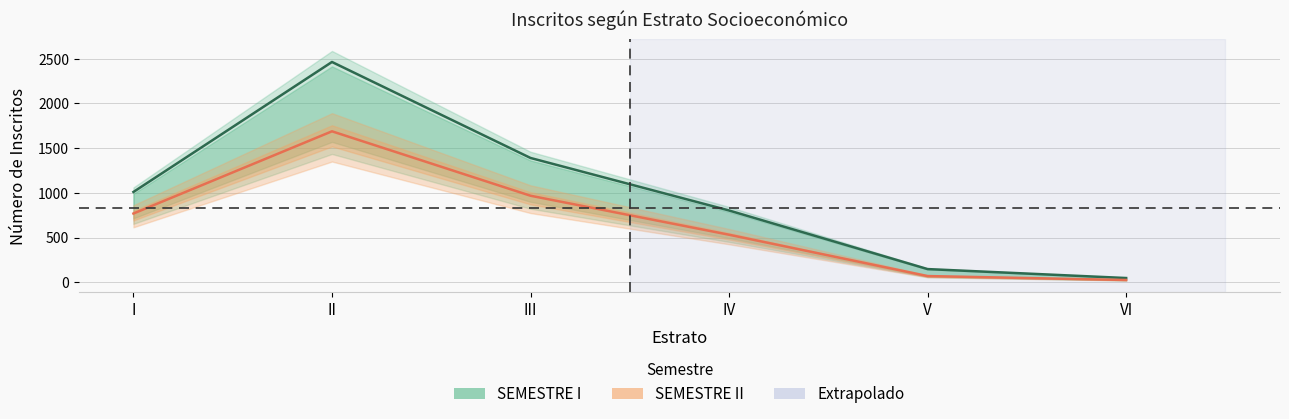

True or false: SEMESTRE II has more than 0 interior local peaks.

True